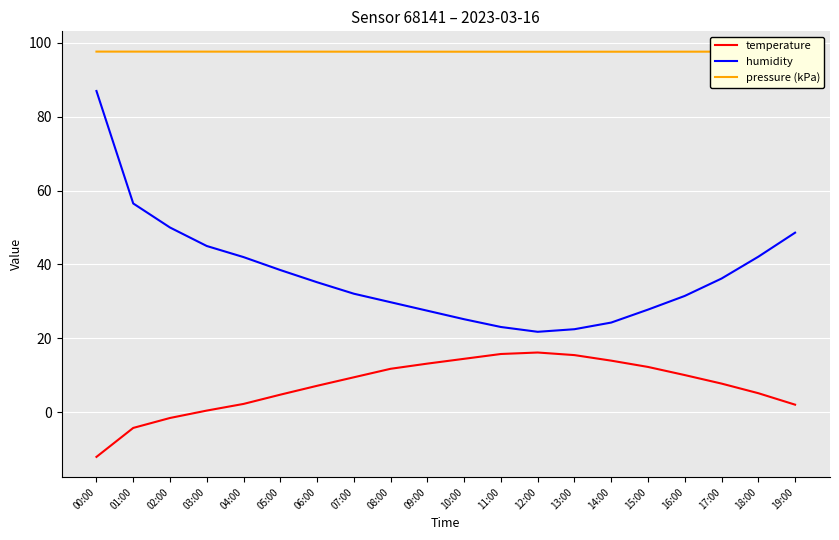

What is the highest value of the temperature series?

16.2